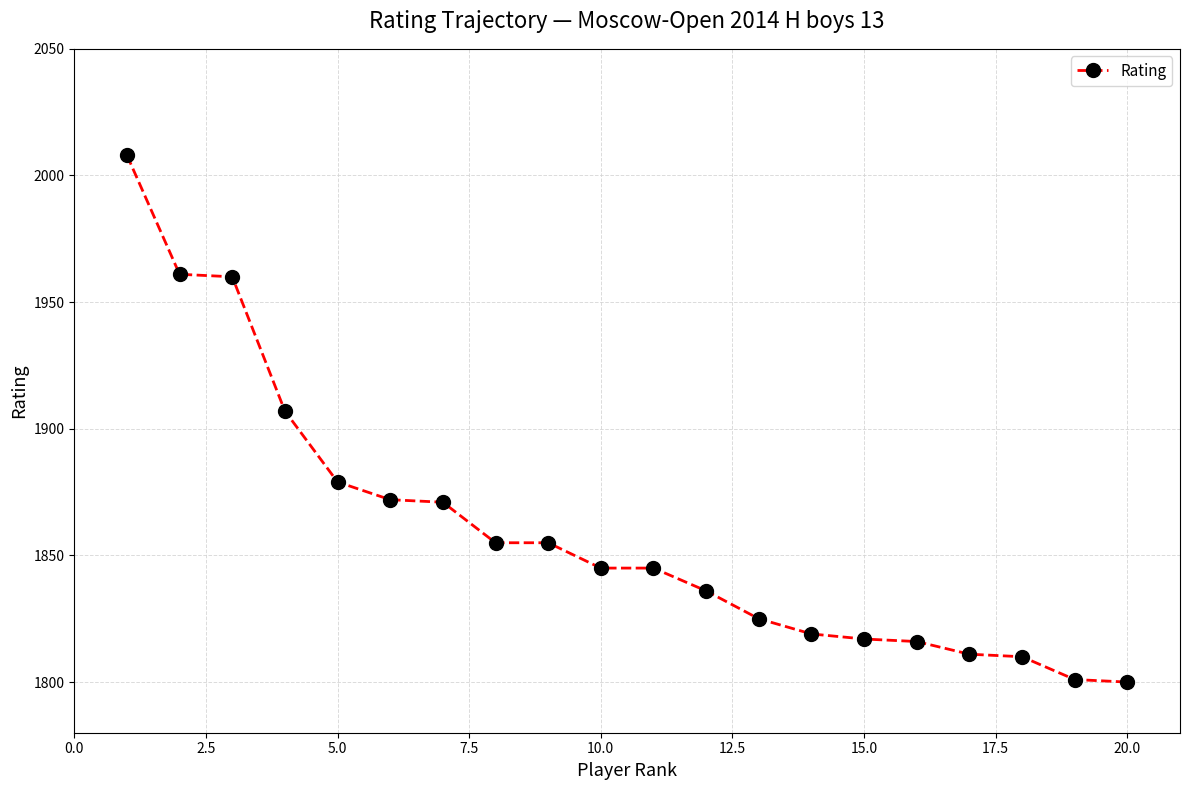

What is the minimum value shown in the chart?

1800